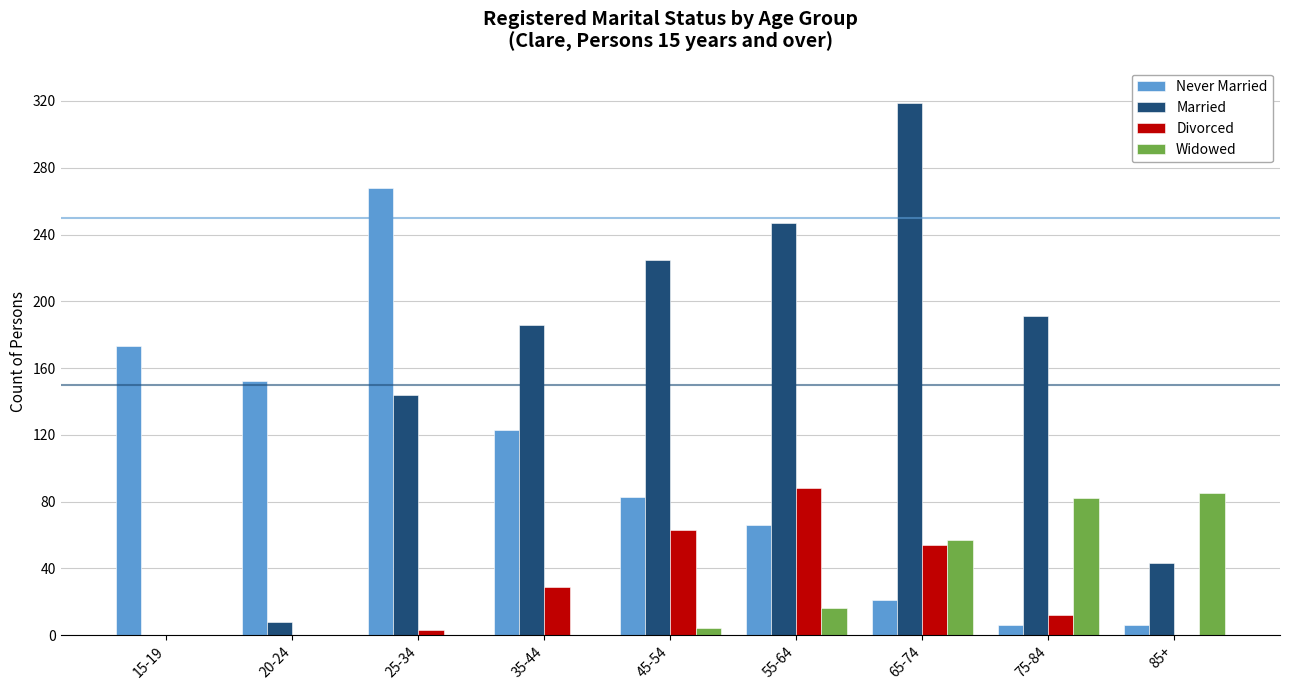

Which series has the largest total across all categories?

Married